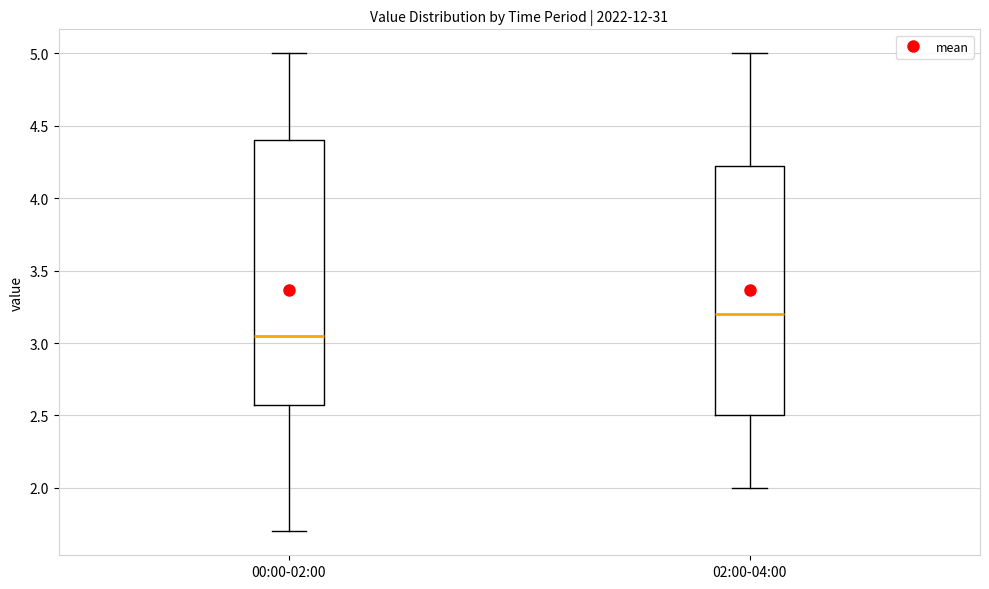

Which box is the tallest, from its lower edge to its upper edge?

00:00-02:00